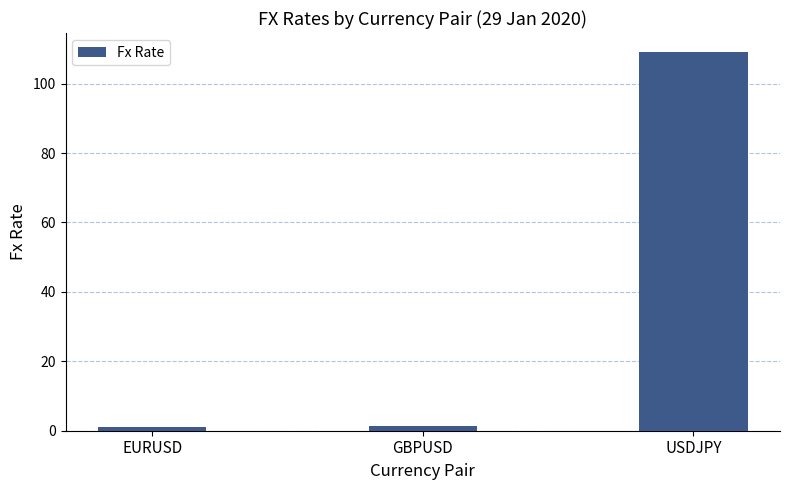

What is the label of the 3rd bar from the right?

EURUSD